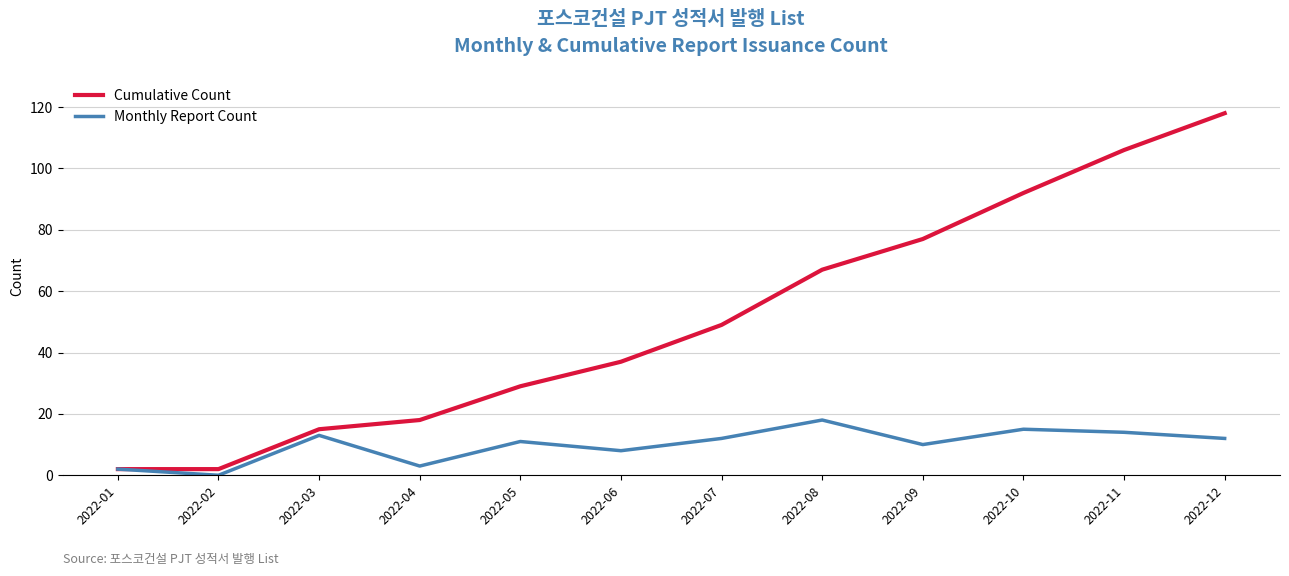

Does the chart have visible grid lines?

Yes